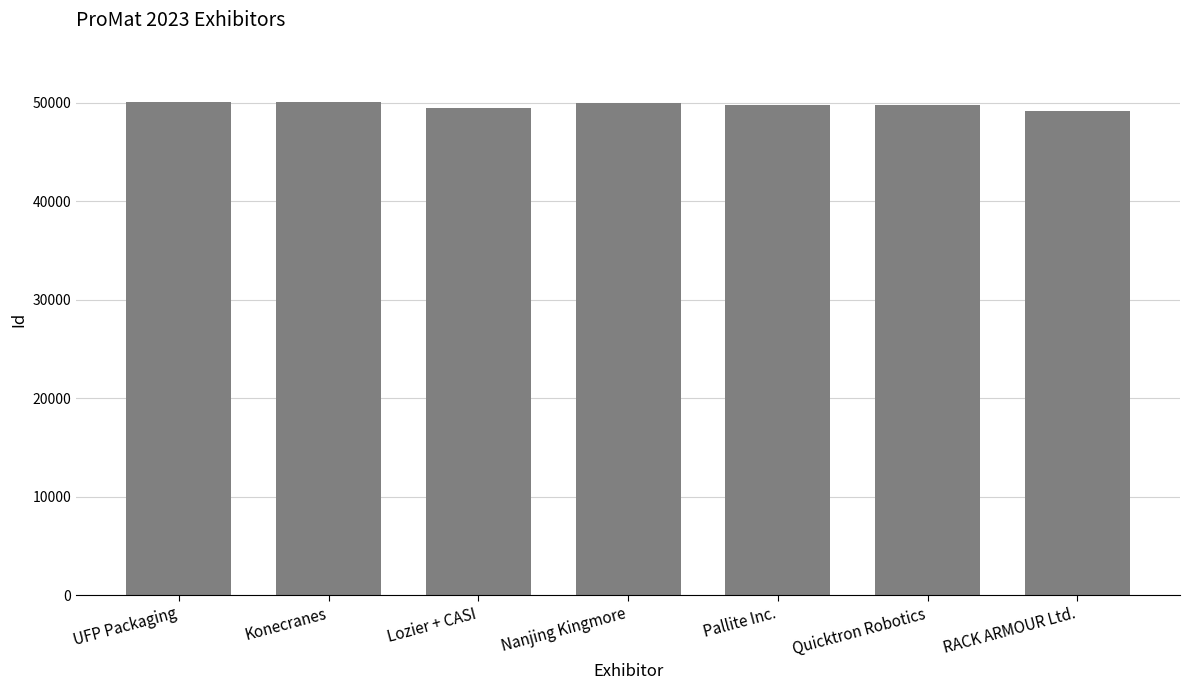

What is the difference between the values at UFP Packaging and Pallite Inc.?

347